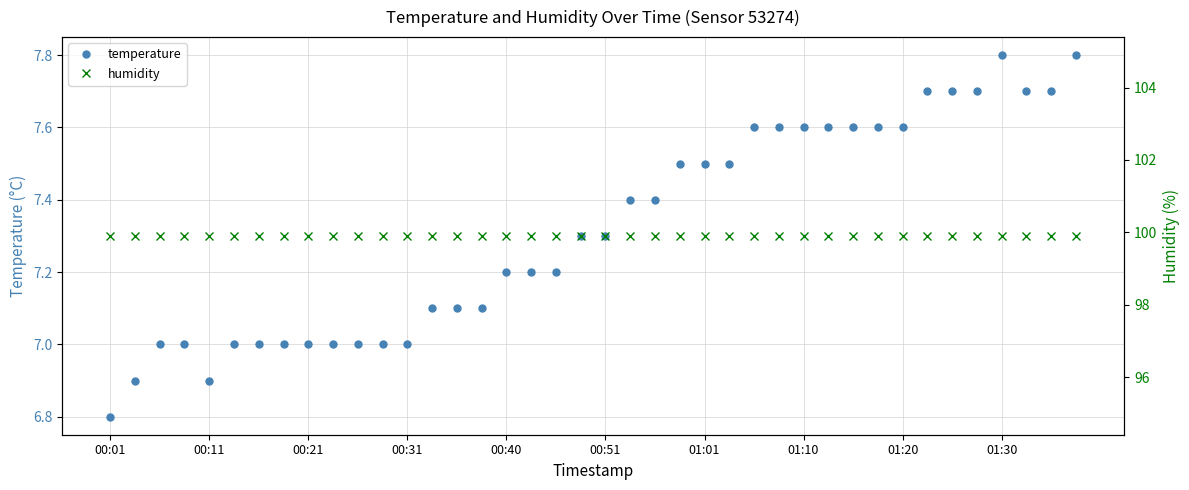

Is it true that temperature equals 7.5 at 01:01?

True